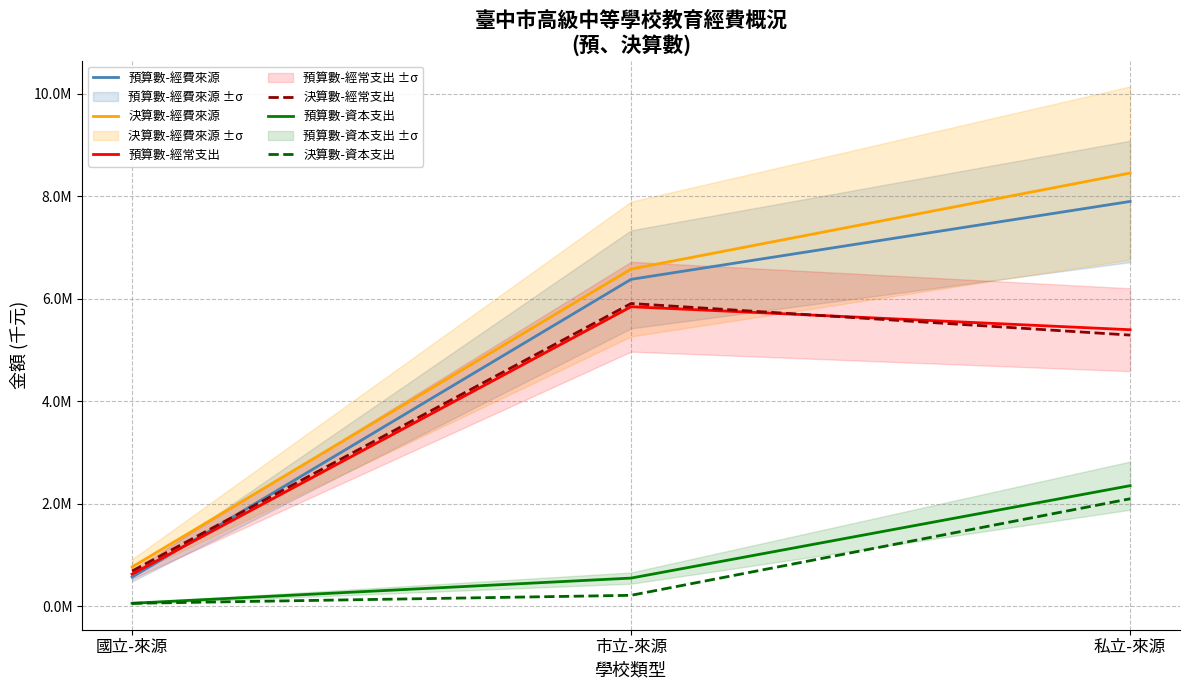

Where is 決算數-經常支出 nearest to the value 3295848?

私立-來源